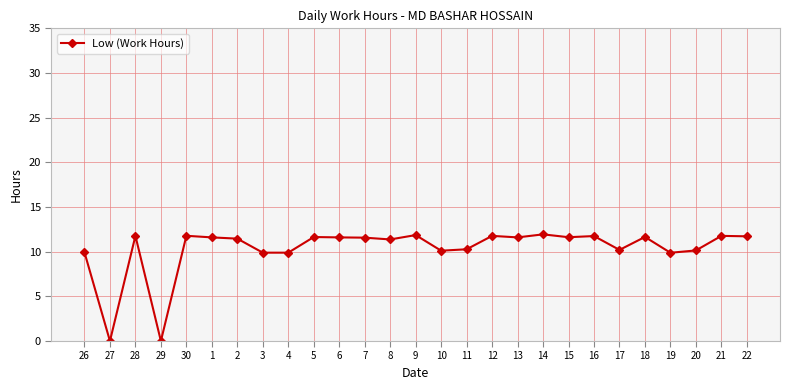

At which label does the data first exceed 11?

28